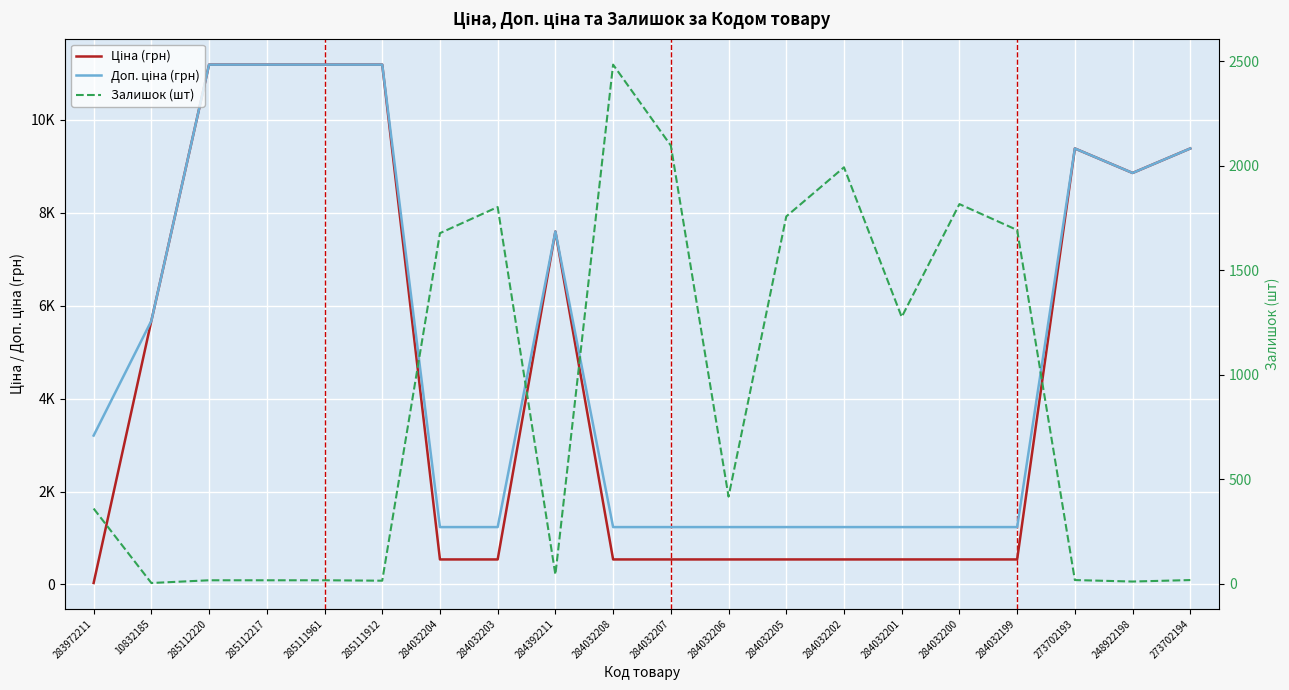

At which category does the chart reach its minimum across all series?

10832185